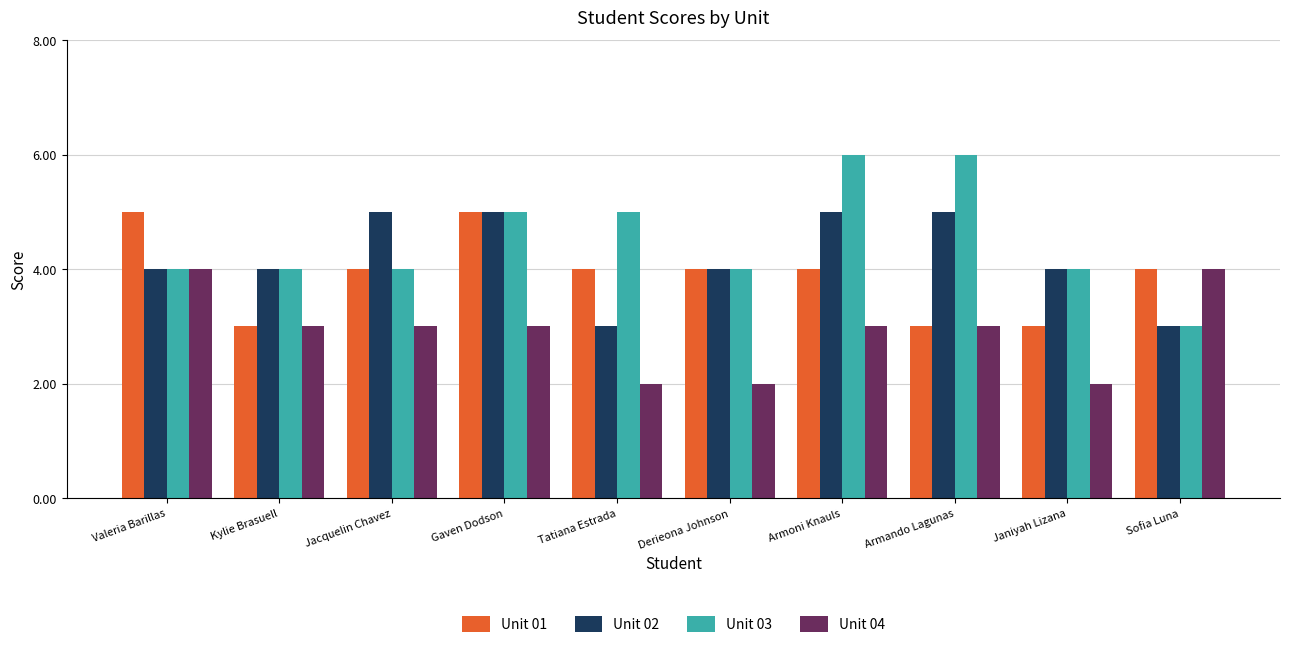

Which series has the largest total across all categories?

Unit 03